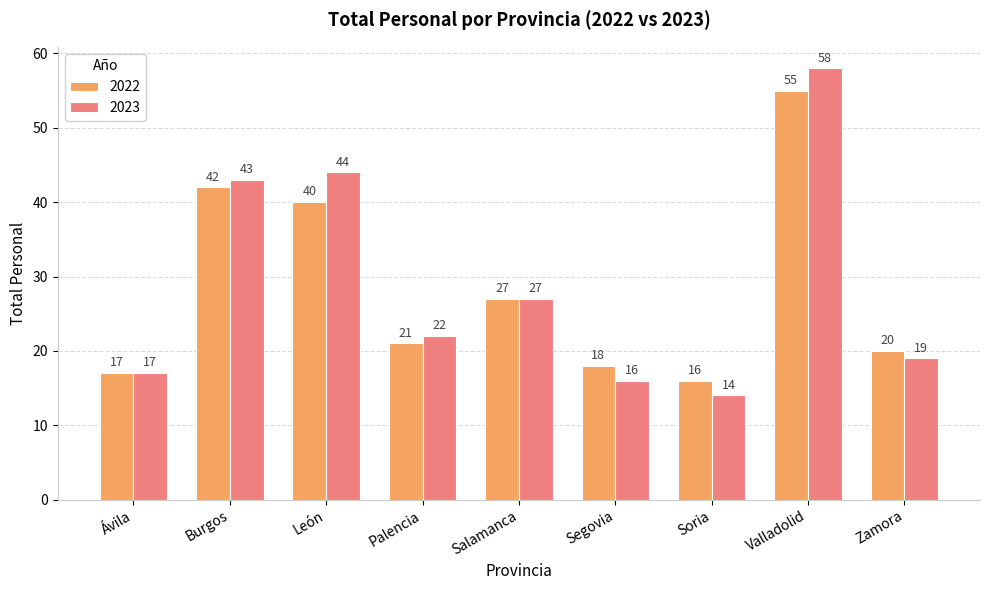

At which label is 2023 closest to 36?

Burgos